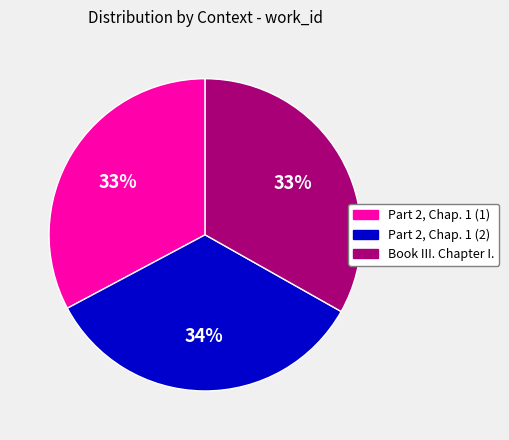

What is the largest slice in the pie chart?

Part 2, Chap. 1 (2)